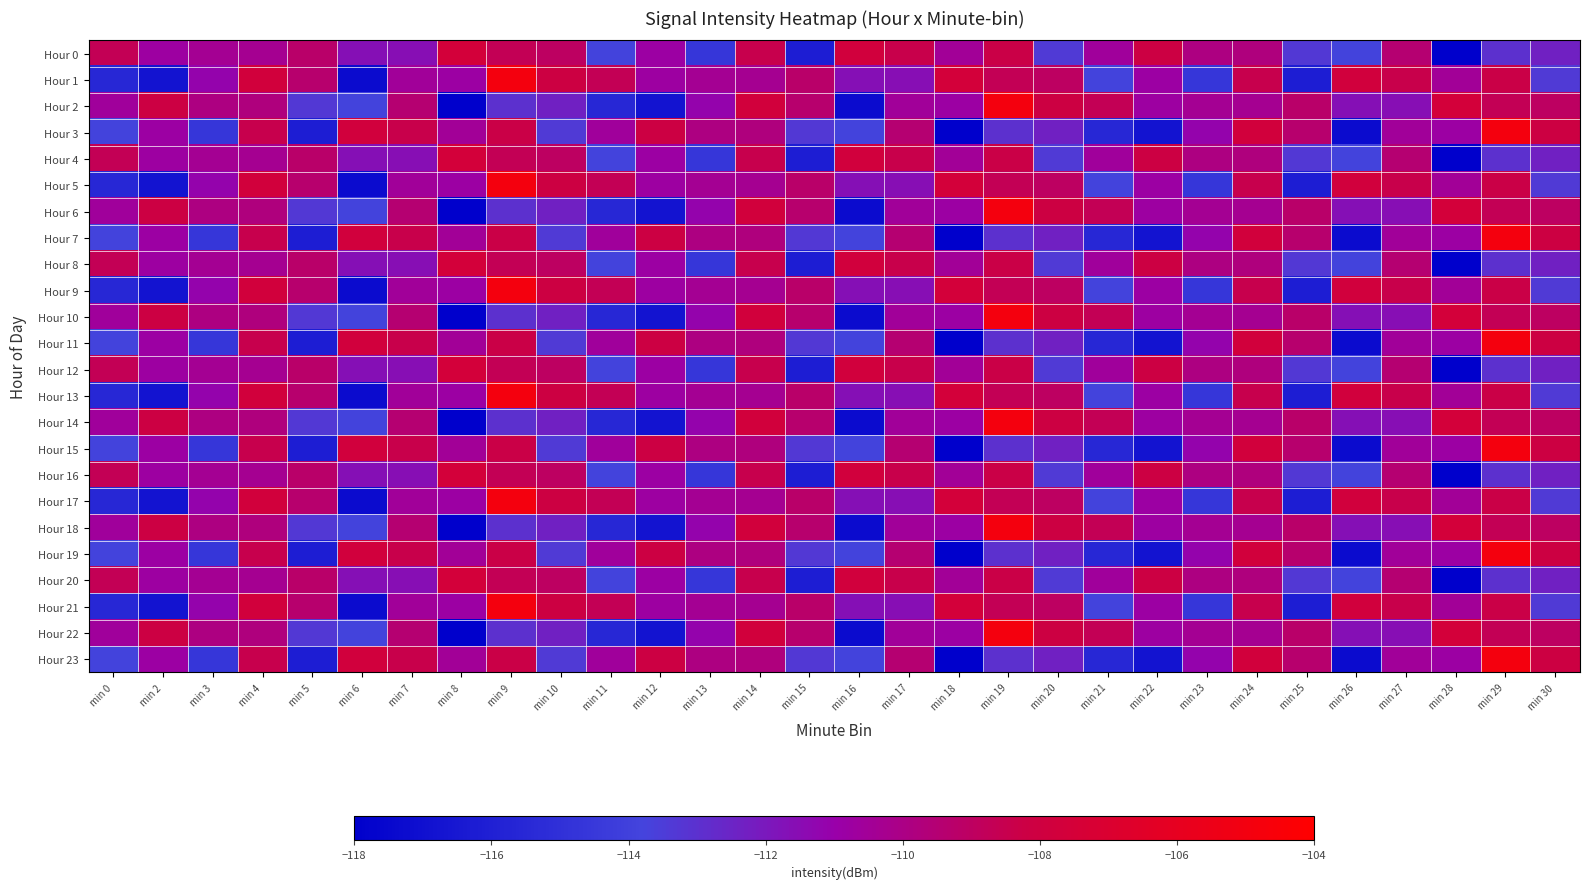

Reading left to right, transcribe all the data shown in this chart.

Hour 0: min 0=-108.7	min 2=-110.7	min 3=-110.4	min 4=-110.3	min 5=-109.2	min 6=-111.6	min 7=-111.6	min 8=-107.6	min 9=-108.7	min 10=-109.0	min 11=-113.8	min 12=-110.8	min 13=-114.6	min 14=-108.5	min 15=-116.2	min 16=-107.8	min 17=-108.4	min 18=-110.5	min 19=-108.3	min 20=-113.4	min 21=-110.6	min 22=-108.2	min 23=-109.9	min 24=-109.8	min 25=-113.3	min 26=-113.8	min 27=-109.5	min 28=-118.0	min 29=-113.0	min 30=-112.3
Hour 1: min 0=-115.6	min 2=-116.8	min 3=-111.1	min 4=-107.7	min 5=-109.3	min 6=-117.3	min 7=-110.6	min 8=-110.8	min 9=-104.9	min 10=-108.1	min 11=-108.7	min 12=-110.7	min 13=-110.4	min 14=-110.3	min 15=-109.2	min 16=-111.6	min 17=-111.6	min 18=-107.6	min 19=-108.7	min 20=-109.0	min 21=-113.8	min 22=-110.8	min 23=-114.6	min 24=-108.5	min 25=-116.2	min 26=-107.8	min 27=-108.4	min 28=-110.5	min 29=-108.3	min 30=-113.4
Hour 2: min 0=-110.6	min 2=-108.2	min 3=-109.9	min 4=-109.8	min 5=-113.3	min 6=-113.8	min 7=-109.5	min 8=-118.0	min 9=-113.0	min 10=-112.3	min 11=-115.6	min 12=-116.8	min 13=-111.1	min 14=-107.7	min 15=-109.3	min 16=-117.3	min 17=-110.6	min 18=-110.8	min 19=-104.9	min 20=-108.1	min 21=-108.7	min 22=-110.7	min 23=-110.4	min 24=-110.3	min 25=-109.2	min 26=-111.6	min 27=-111.6	min 28=-107.6	min 29=-108.7	min 30=-109.0
Hour 3: min 0=-113.8	min 2=-110.8	min 3=-114.6	min 4=-108.5	min 5=-116.2	min 6=-107.8	min 7=-108.4	min 8=-110.5	min 9=-108.3	min 10=-113.4	min 11=-110.6	min 12=-108.2	min 13=-109.9	min 14=-109.8	min 15=-113.3	min 16=-113.8	min 17=-109.5	min 18=-118.0	min 19=-113.0	min 20=-112.3	min 21=-115.6	min 22=-116.8	min 23=-111.1	min 24=-107.7	min 25=-109.3	min 26=-117.3	min 27=-110.6	min 28=-110.8	min 29=-104.9	min 30=-108.1
Hour 4: min 0=-108.7	min 2=-110.7	min 3=-110.4	min 4=-110.3	min 5=-109.2	min 6=-111.6	min 7=-111.6	min 8=-107.6	min 9=-108.7	min 10=-109.0	min 11=-113.8	min 12=-110.8	min 13=-114.6	min 14=-108.5	min 15=-116.2	min 16=-107.8	min 17=-108.4	min 18=-110.5	min 19=-108.3	min 20=-113.4	min 21=-110.6	min 22=-108.2	min 23=-109.9	min 24=-109.8	min 25=-113.3	min 26=-113.8	min 27=-109.5	min 28=-118.0	min 29=-113.0	min 30=-112.3
Hour 5: min 0=-115.6	min 2=-116.8	min 3=-111.1	min 4=-107.7	min 5=-109.3	min 6=-117.3	min 7=-110.6	min 8=-110.8	min 9=-104.9	min 10=-108.1	min 11=-108.7	min 12=-110.7	min 13=-110.4	min 14=-110.3	min 15=-109.2	min 16=-111.6	min 17=-111.6	min 18=-107.6	min 19=-108.7	min 20=-109.0	min 21=-113.8	min 22=-110.8	min 23=-114.6	min 24=-108.5	min 25=-116.2	min 26=-107.8	min 27=-108.4	min 28=-110.5	min 29=-108.3	min 30=-113.4
Hour 6: min 0=-110.6	min 2=-108.2	min 3=-109.9	min 4=-109.8	min 5=-113.3	min 6=-113.8	min 7=-109.5	min 8=-118.0	min 9=-113.0	min 10=-112.3	min 11=-115.6	min 12=-116.8	min 13=-111.1	min 14=-107.7	min 15=-109.3	min 16=-117.3	min 17=-110.6	min 18=-110.8	min 19=-104.9	min 20=-108.1	min 21=-108.7	min 22=-110.7	min 23=-110.4	min 24=-110.3	min 25=-109.2	min 26=-111.6	min 27=-111.6	min 28=-107.6	min 29=-108.7	min 30=-109.0
Hour 7: min 0=-113.8	min 2=-110.8	min 3=-114.6	min 4=-108.5	min 5=-116.2	min 6=-107.8	min 7=-108.4	min 8=-110.5	min 9=-108.3	min 10=-113.4	min 11=-110.6	min 12=-108.2	min 13=-109.9	min 14=-109.8	min 15=-113.3	min 16=-113.8	min 17=-109.5	min 18=-118.0	min 19=-113.0	min 20=-112.3	min 21=-115.6	min 22=-116.8	min 23=-111.1	min 24=-107.7	min 25=-109.3	min 26=-117.3	min 27=-110.6	min 28=-110.8	min 29=-104.9	min 30=-108.1
Hour 8: min 0=-108.7	min 2=-110.7	min 3=-110.4	min 4=-110.3	min 5=-109.2	min 6=-111.6	min 7=-111.6	min 8=-107.6	min 9=-108.7	min 10=-109.0	min 11=-113.8	min 12=-110.8	min 13=-114.6	min 14=-108.5	min 15=-116.2	min 16=-107.8	min 17=-108.4	min 18=-110.5	min 19=-108.3	min 20=-113.4	min 21=-110.6	min 22=-108.2	min 23=-109.9	min 24=-109.8	min 25=-113.3	min 26=-113.8	min 27=-109.5	min 28=-118.0	min 29=-113.0	min 30=-112.3
Hour 9: min 0=-115.6	min 2=-116.8	min 3=-111.1	min 4=-107.7	min 5=-109.3	min 6=-117.3	min 7=-110.6	min 8=-110.8	min 9=-104.9	min 10=-108.1	min 11=-108.7	min 12=-110.7	min 13=-110.4	min 14=-110.3	min 15=-109.2	min 16=-111.6	min 17=-111.6	min 18=-107.6	min 19=-108.7	min 20=-109.0	min 21=-113.8	min 22=-110.8	min 23=-114.6	min 24=-108.5	min 25=-116.2	min 26=-107.8	min 27=-108.4	min 28=-110.5	min 29=-108.3	min 30=-113.4
Hour 10: min 0=-110.6	min 2=-108.2	min 3=-109.9	min 4=-109.8	min 5=-113.3	min 6=-113.8	min 7=-109.5	min 8=-118.0	min 9=-113.0	min 10=-112.3	min 11=-115.6	min 12=-116.8	min 13=-111.1	min 14=-107.7	min 15=-109.3	min 16=-117.3	min 17=-110.6	min 18=-110.8	min 19=-104.9	min 20=-108.1	min 21=-108.7	min 22=-110.7	min 23=-110.4	min 24=-110.3	min 25=-109.2	min 26=-111.6	min 27=-111.6	min 28=-107.6	min 29=-108.7	min 30=-109.0
Hour 11: min 0=-113.8	min 2=-110.8	min 3=-114.6	min 4=-108.5	min 5=-116.2	min 6=-107.8	min 7=-108.4	min 8=-110.5	min 9=-108.3	min 10=-113.4	min 11=-110.6	min 12=-108.2	min 13=-109.9	min 14=-109.8	min 15=-113.3	min 16=-113.8	min 17=-109.5	min 18=-118.0	min 19=-113.0	min 20=-112.3	min 21=-115.6	min 22=-116.8	min 23=-111.1	min 24=-107.7	min 25=-109.3	min 26=-117.3	min 27=-110.6	min 28=-110.8	min 29=-104.9	min 30=-108.1
Hour 12: min 0=-108.7	min 2=-110.7	min 3=-110.4	min 4=-110.3	min 5=-109.2	min 6=-111.6	min 7=-111.6	min 8=-107.6	min 9=-108.7	min 10=-109.0	min 11=-113.8	min 12=-110.8	min 13=-114.6	min 14=-108.5	min 15=-116.2	min 16=-107.8	min 17=-108.4	min 18=-110.5	min 19=-108.3	min 20=-113.4	min 21=-110.6	min 22=-108.2	min 23=-109.9	min 24=-109.8	min 25=-113.3	min 26=-113.8	min 27=-109.5	min 28=-118.0	min 29=-113.0	min 30=-112.3
Hour 13: min 0=-115.6	min 2=-116.8	min 3=-111.1	min 4=-107.7	min 5=-109.3	min 6=-117.3	min 7=-110.6	min 8=-110.8	min 9=-104.9	min 10=-108.1	min 11=-108.7	min 12=-110.7	min 13=-110.4	min 14=-110.3	min 15=-109.2	min 16=-111.6	min 17=-111.6	min 18=-107.6	min 19=-108.7	min 20=-109.0	min 21=-113.8	min 22=-110.8	min 23=-114.6	min 24=-108.5	min 25=-116.2	min 26=-107.8	min 27=-108.4	min 28=-110.5	min 29=-108.3	min 30=-113.4
Hour 14: min 0=-110.6	min 2=-108.2	min 3=-109.9	min 4=-109.8	min 5=-113.3	min 6=-113.8	min 7=-109.5	min 8=-118.0	min 9=-113.0	min 10=-112.3	min 11=-115.6	min 12=-116.8	min 13=-111.1	min 14=-107.7	min 15=-109.3	min 16=-117.3	min 17=-110.6	min 18=-110.8	min 19=-104.9	min 20=-108.1	min 21=-108.7	min 22=-110.7	min 23=-110.4	min 24=-110.3	min 25=-109.2	min 26=-111.6	min 27=-111.6	min 28=-107.6	min 29=-108.7	min 30=-109.0
Hour 15: min 0=-113.8	min 2=-110.8	min 3=-114.6	min 4=-108.5	min 5=-116.2	min 6=-107.8	min 7=-108.4	min 8=-110.5	min 9=-108.3	min 10=-113.4	min 11=-110.6	min 12=-108.2	min 13=-109.9	min 14=-109.8	min 15=-113.3	min 16=-113.8	min 17=-109.5	min 18=-118.0	min 19=-113.0	min 20=-112.3	min 21=-115.6	min 22=-116.8	min 23=-111.1	min 24=-107.7	min 25=-109.3	min 26=-117.3	min 27=-110.6	min 28=-110.8	min 29=-104.9	min 30=-108.1
Hour 16: min 0=-108.7	min 2=-110.7	min 3=-110.4	min 4=-110.3	min 5=-109.2	min 6=-111.6	min 7=-111.6	min 8=-107.6	min 9=-108.7	min 10=-109.0	min 11=-113.8	min 12=-110.8	min 13=-114.6	min 14=-108.5	min 15=-116.2	min 16=-107.8	min 17=-108.4	min 18=-110.5	min 19=-108.3	min 20=-113.4	min 21=-110.6	min 22=-108.2	min 23=-109.9	min 24=-109.8	min 25=-113.3	min 26=-113.8	min 27=-109.5	min 28=-118.0	min 29=-113.0	min 30=-112.3
Hour 17: min 0=-115.6	min 2=-116.8	min 3=-111.1	min 4=-107.7	min 5=-109.3	min 6=-117.3	min 7=-110.6	min 8=-110.8	min 9=-104.9	min 10=-108.1	min 11=-108.7	min 12=-110.7	min 13=-110.4	min 14=-110.3	min 15=-109.2	min 16=-111.6	min 17=-111.6	min 18=-107.6	min 19=-108.7	min 20=-109.0	min 21=-113.8	min 22=-110.8	min 23=-114.6	min 24=-108.5	min 25=-116.2	min 26=-107.8	min 27=-108.4	min 28=-110.5	min 29=-108.3	min 30=-113.4
Hour 18: min 0=-110.6	min 2=-108.2	min 3=-109.9	min 4=-109.8	min 5=-113.3	min 6=-113.8	min 7=-109.5	min 8=-118.0	min 9=-113.0	min 10=-112.3	min 11=-115.6	min 12=-116.8	min 13=-111.1	min 14=-107.7	min 15=-109.3	min 16=-117.3	min 17=-110.6	min 18=-110.8	min 19=-104.9	min 20=-108.1	min 21=-108.7	min 22=-110.7	min 23=-110.4	min 24=-110.3	min 25=-109.2	min 26=-111.6	min 27=-111.6	min 28=-107.6	min 29=-108.7	min 30=-109.0
Hour 19: min 0=-113.8	min 2=-110.8	min 3=-114.6	min 4=-108.5	min 5=-116.2	min 6=-107.8	min 7=-108.4	min 8=-110.5	min 9=-108.3	min 10=-113.4	min 11=-110.6	min 12=-108.2	min 13=-109.9	min 14=-109.8	min 15=-113.3	min 16=-113.8	min 17=-109.5	min 18=-118.0	min 19=-113.0	min 20=-112.3	min 21=-115.6	min 22=-116.8	min 23=-111.1	min 24=-107.7	min 25=-109.3	min 26=-117.3	min 27=-110.6	min 28=-110.8	min 29=-104.9	min 30=-108.1
Hour 20: min 0=-108.7	min 2=-110.7	min 3=-110.4	min 4=-110.3	min 5=-109.2	min 6=-111.6	min 7=-111.6	min 8=-107.6	min 9=-108.7	min 10=-109.0	min 11=-113.8	min 12=-110.8	min 13=-114.6	min 14=-108.5	min 15=-116.2	min 16=-107.8	min 17=-108.4	min 18=-110.5	min 19=-108.3	min 20=-113.4	min 21=-110.6	min 22=-108.2	min 23=-109.9	min 24=-109.8	min 25=-113.3	min 26=-113.8	min 27=-109.5	min 28=-118.0	min 29=-113.0	min 30=-112.3
Hour 21: min 0=-115.6	min 2=-116.8	min 3=-111.1	min 4=-107.7	min 5=-109.3	min 6=-117.3	min 7=-110.6	min 8=-110.8	min 9=-104.9	min 10=-108.1	min 11=-108.7	min 12=-110.7	min 13=-110.4	min 14=-110.3	min 15=-109.2	min 16=-111.6	min 17=-111.6	min 18=-107.6	min 19=-108.7	min 20=-109.0	min 21=-113.8	min 22=-110.8	min 23=-114.6	min 24=-108.5	min 25=-116.2	min 26=-107.8	min 27=-108.4	min 28=-110.5	min 29=-108.3	min 30=-113.4
Hour 22: min 0=-110.6	min 2=-108.2	min 3=-109.9	min 4=-109.8	min 5=-113.3	min 6=-113.8	min 7=-109.5	min 8=-118.0	min 9=-113.0	min 10=-112.3	min 11=-115.6	min 12=-116.8	min 13=-111.1	min 14=-107.7	min 15=-109.3	min 16=-117.3	min 17=-110.6	min 18=-110.8	min 19=-104.9	min 20=-108.1	min 21=-108.7	min 22=-110.7	min 23=-110.4	min 24=-110.3	min 25=-109.2	min 26=-111.6	min 27=-111.6	min 28=-107.6	min 29=-108.7	min 30=-109.0
Hour 23: min 0=-113.8	min 2=-110.8	min 3=-114.6	min 4=-108.5	min 5=-116.2	min 6=-107.8	min 7=-108.4	min 8=-110.5	min 9=-108.3	min 10=-113.4	min 11=-110.6	min 12=-108.2	min 13=-109.9	min 14=-109.8	min 15=-113.3	min 16=-113.8	min 17=-109.5	min 18=-118.0	min 19=-113.0	min 20=-112.3	min 21=-115.6	min 22=-116.8	min 23=-111.1	min 24=-107.7	min 25=-109.3	min 26=-117.3	min 27=-110.6	min 28=-110.8	min 29=-104.9	min 30=-108.1